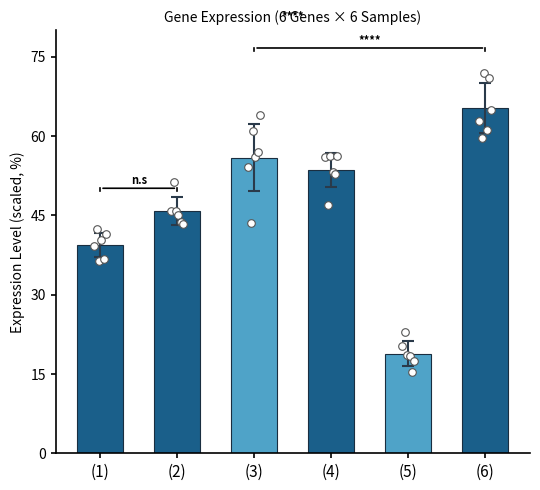

Which has a higher value, (3) or (5)?

(3)